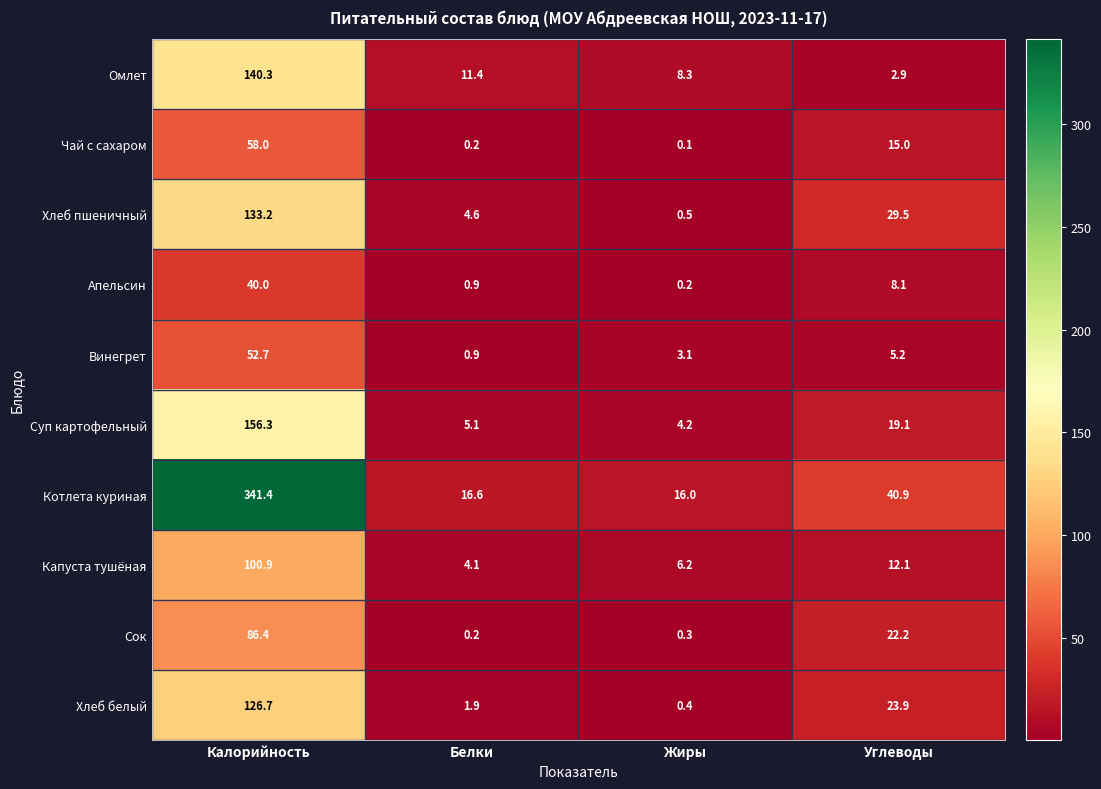

How many series are shown in this chart?

10